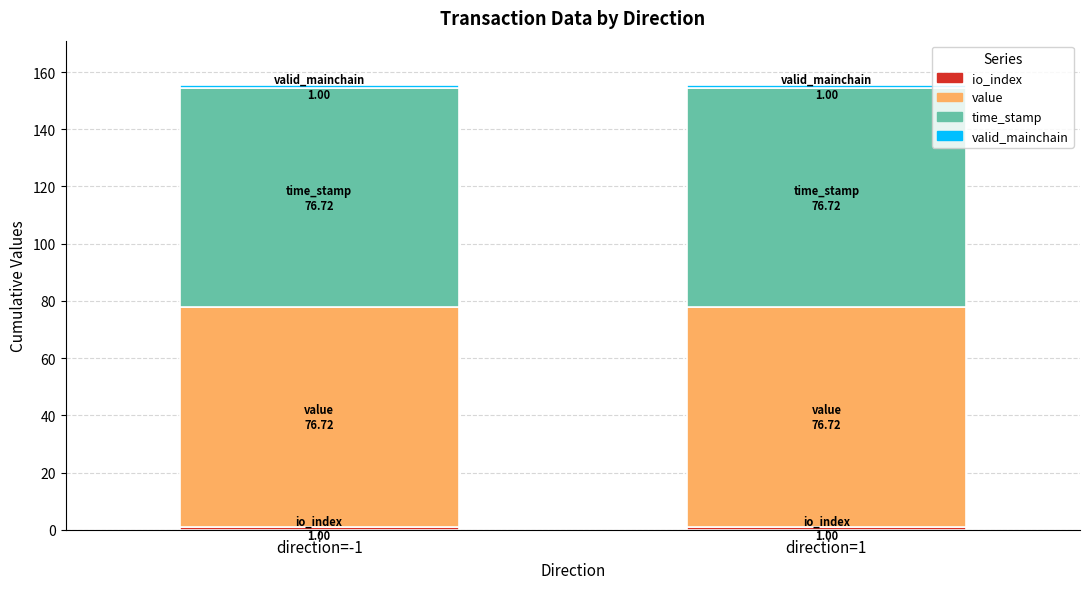

What is the average value of the io_index series?

1.0